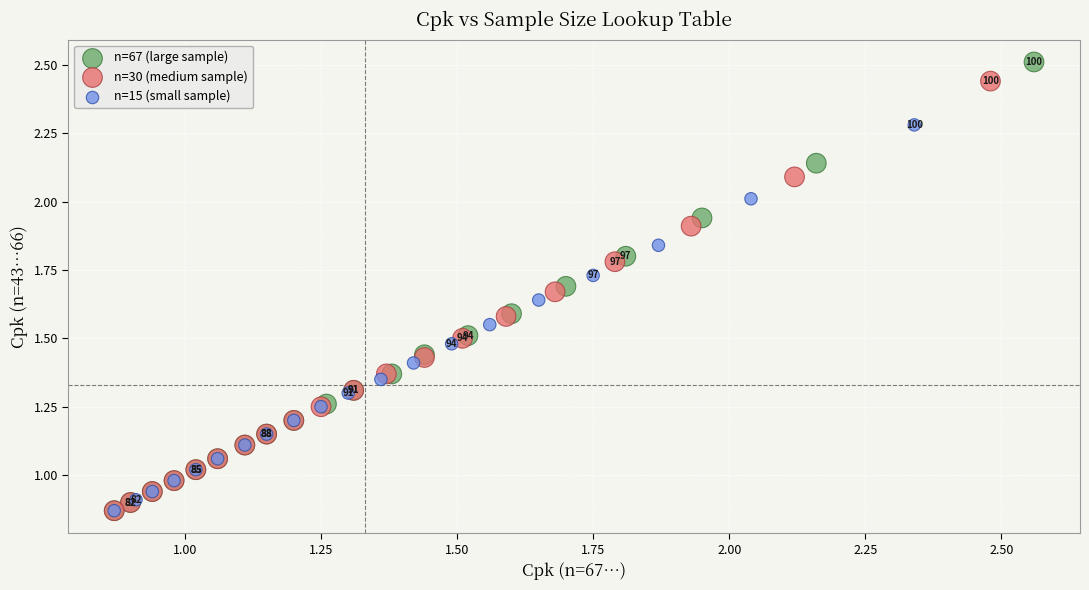

Which series contains the highest Y value?

n=67 (large sample)